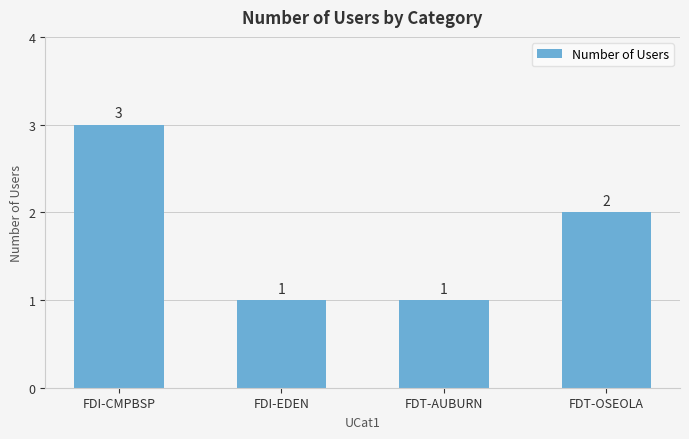

Which label corresponds to the largest value in the chart?

FDI-CMPBSP